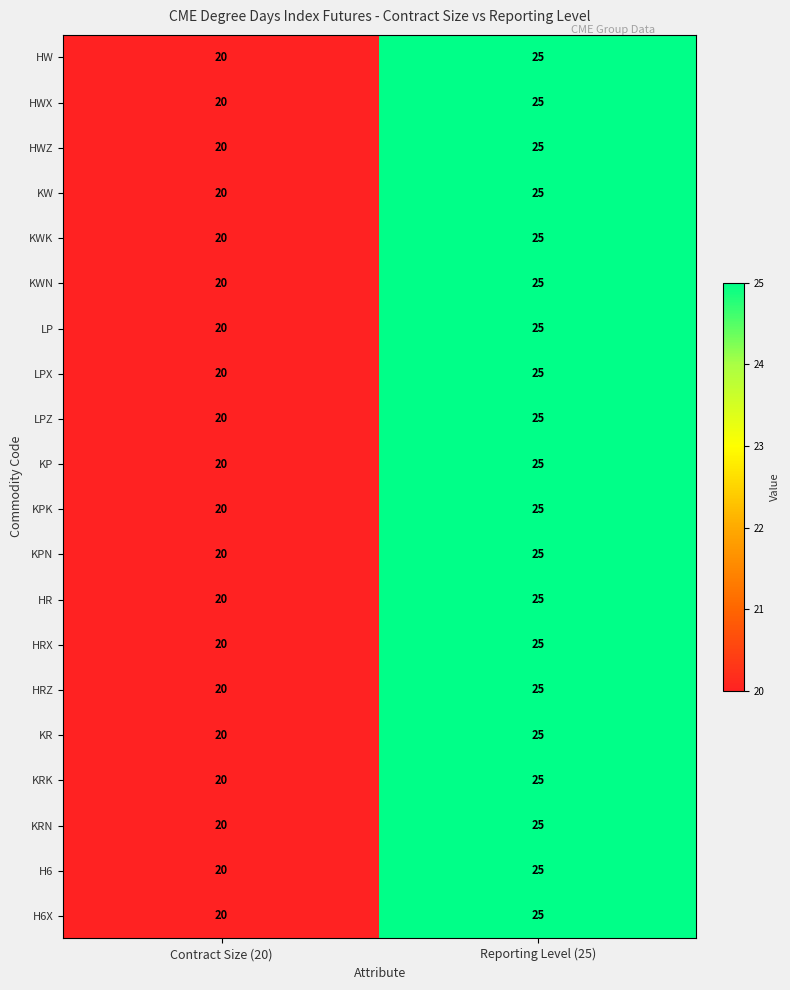

What is the minimum value for KR?

20